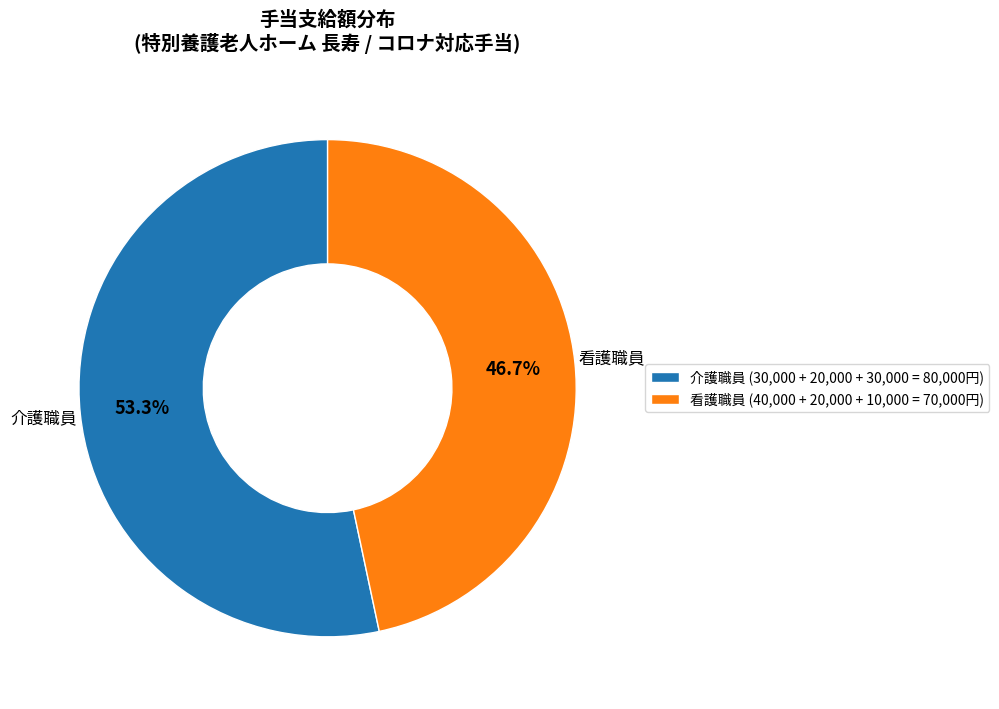

Is there a majority slice in this chart?

Yes